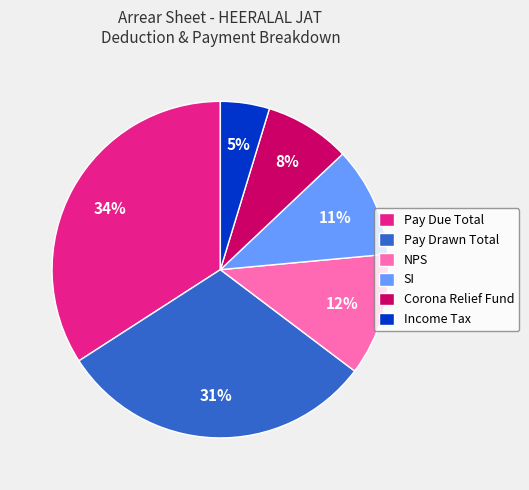

Combined, do Pay Drawn Total and Corona Relief Fund account for over 50%?

No